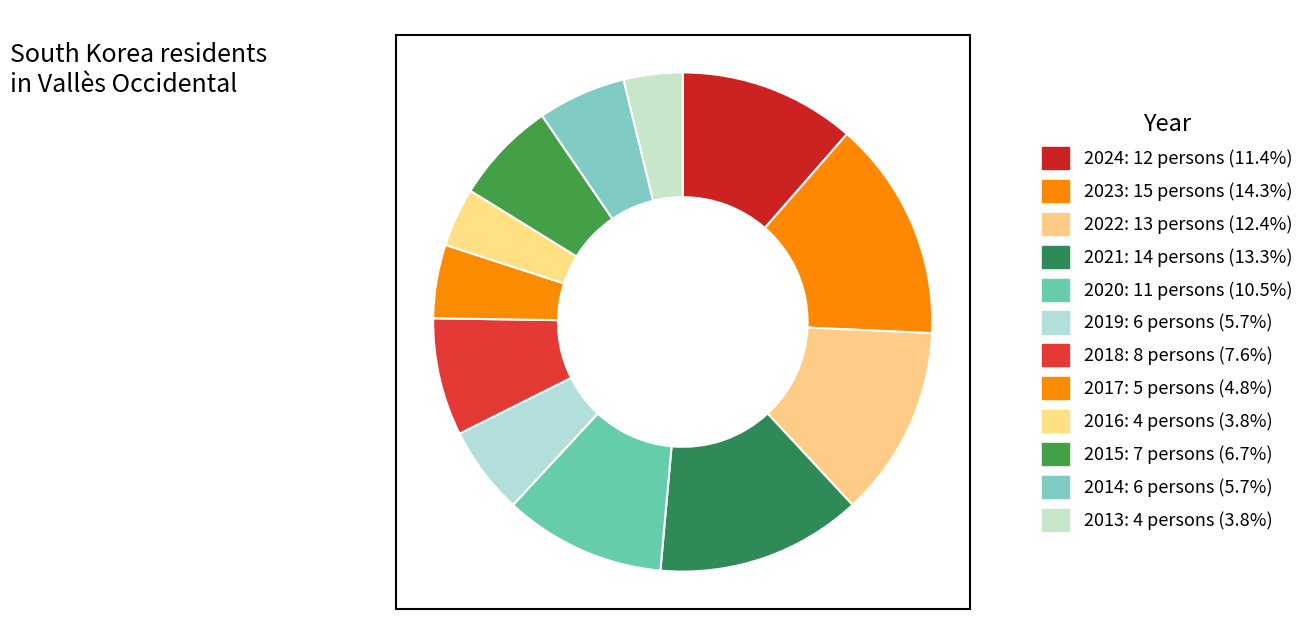

How many segments does this pie chart have?

12